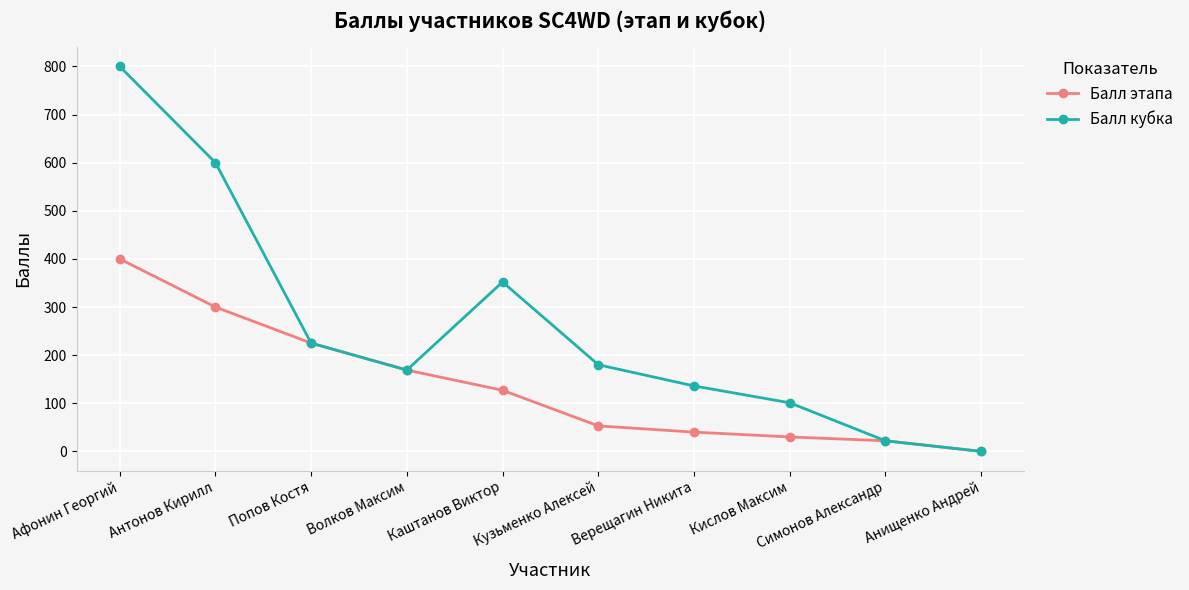

True or false: Балл этапа has a value of 225 at Попов Костя.

True